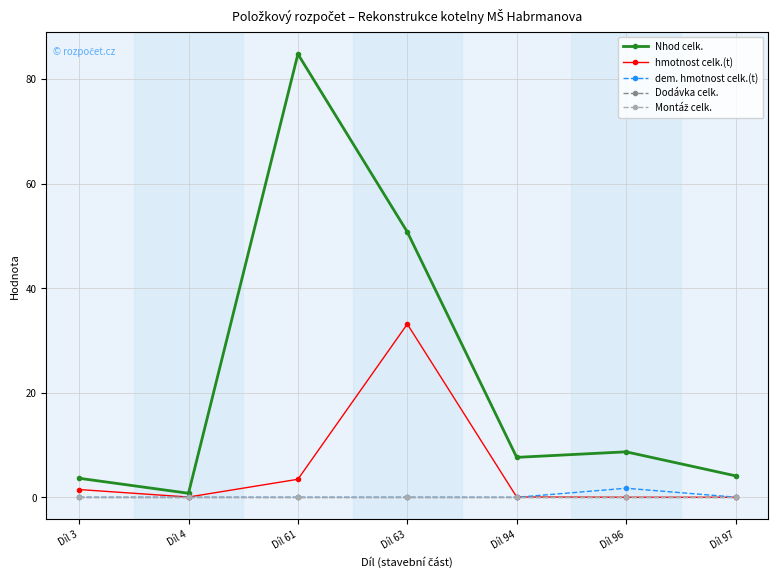

How many lines are shown in the chart?

5